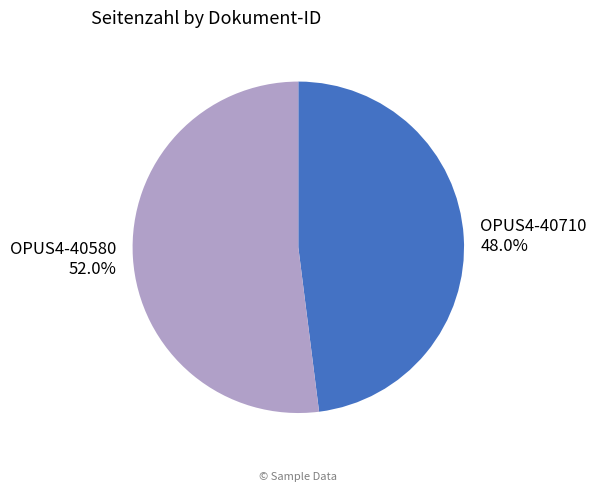

Is the sum of OPUS4-40580 and OPUS4-40710 greater than half?

Yes